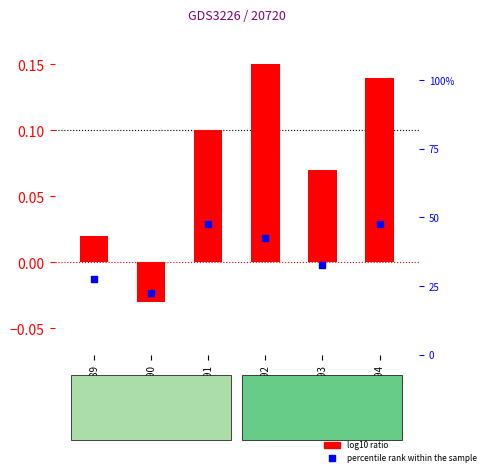

What are all the series names shown in the legend?

log10 ratio, percentile rank within the sample